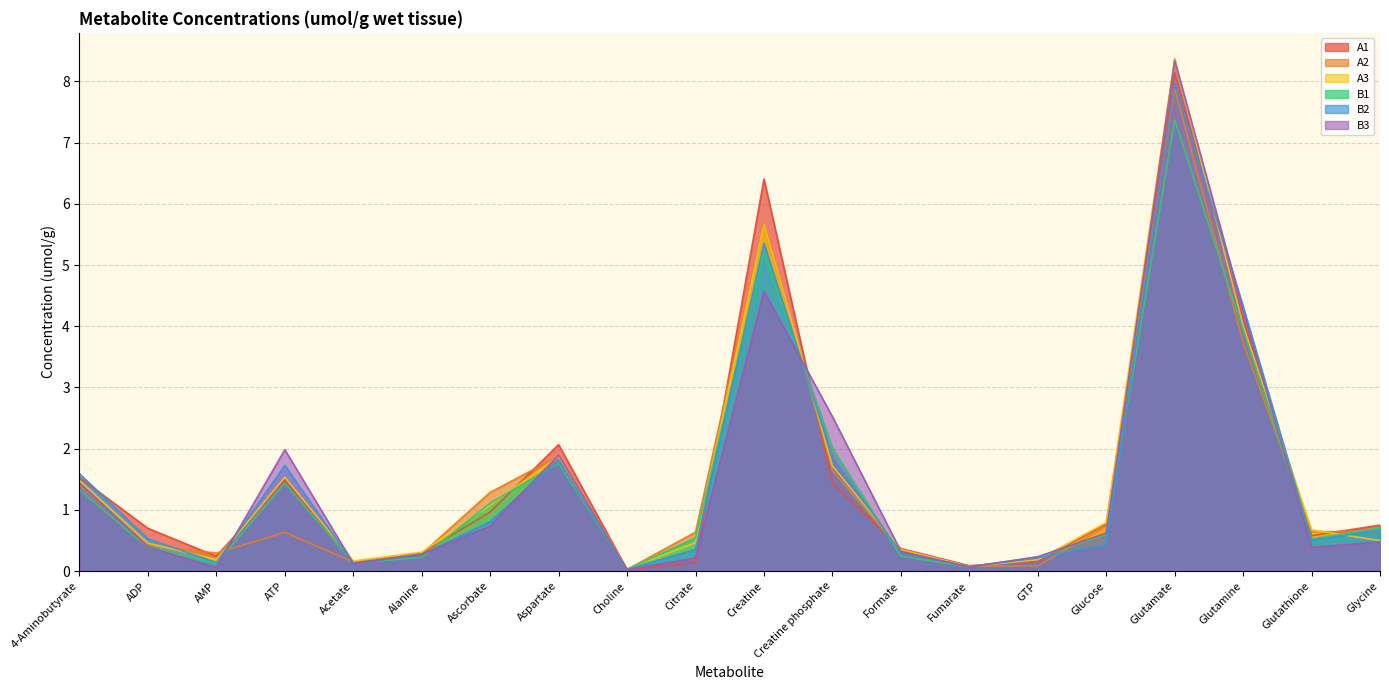

Count the number of data series in this chart.

6